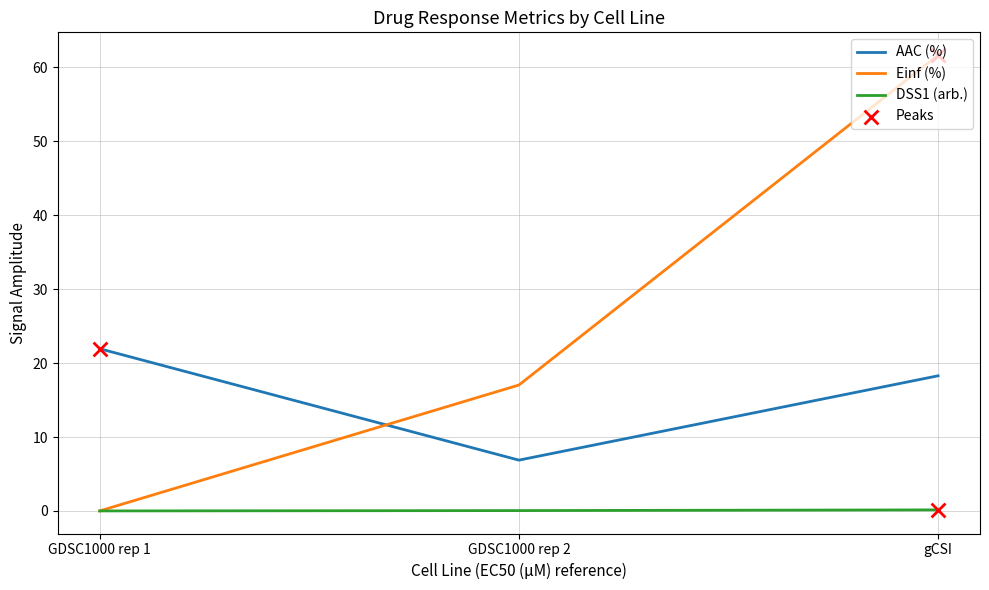

At which category is the sum across all series the highest?

gCSI